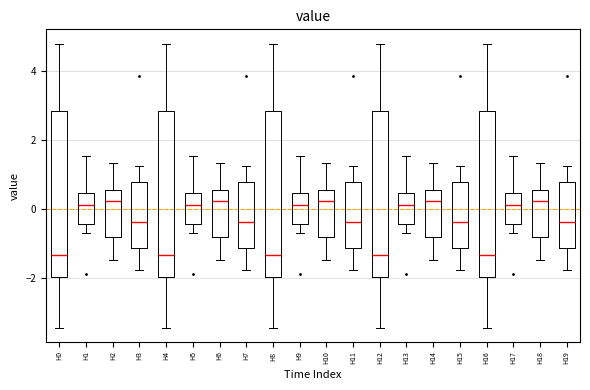

Reading left to right, transcribe this box plot: for each box, give where its median line is, the range the box spans, and where its two whiskers end, as read against the y-axis. The values are not printed on the chart, so give them approximately, as read against the axis.

H0: median -1.4, box -2.0 to 2.8, whiskers -3.4 to 4.8
H1: median 0.2, box -0.4 to 0.4, whiskers -0.6 to 1.6
H2: median 0.2, box -0.8 to 0.6, whiskers -1.4 to 1.4
H3: median -0.4, box -1.2 to 0.8, whiskers -1.8 to 1.2
H4: median -1.4, box -2.0 to 2.8, whiskers -3.4 to 4.8
H5: median 0.2, box -0.4 to 0.4, whiskers -0.6 to 1.6
H6: median 0.2, box -0.8 to 0.6, whiskers -1.4 to 1.4
H7: median -0.4, box -1.2 to 0.8, whiskers -1.8 to 1.2
H8: median -1.4, box -2.0 to 2.8, whiskers -3.4 to 4.8
H9: median 0.2, box -0.4 to 0.4, whiskers -0.6 to 1.6
H10: median 0.2, box -0.8 to 0.6, whiskers -1.4 to 1.4
H11: median -0.4, box -1.2 to 0.8, whiskers -1.8 to 1.2
H12: median -1.4, box -2.0 to 2.8, whiskers -3.4 to 4.8
H13: median 0.2, box -0.4 to 0.4, whiskers -0.6 to 1.6
H14: median 0.2, box -0.8 to 0.6, whiskers -1.4 to 1.4
H15: median -0.4, box -1.2 to 0.8, whiskers -1.8 to 1.2
H16: median -1.4, box -2.0 to 2.8, whiskers -3.4 to 4.8
H17: median 0.2, box -0.4 to 0.4, whiskers -0.6 to 1.6
H18: median 0.2, box -0.8 to 0.6, whiskers -1.4 to 1.4
H19: median -0.4, box -1.2 to 0.8, whiskers -1.8 to 1.2